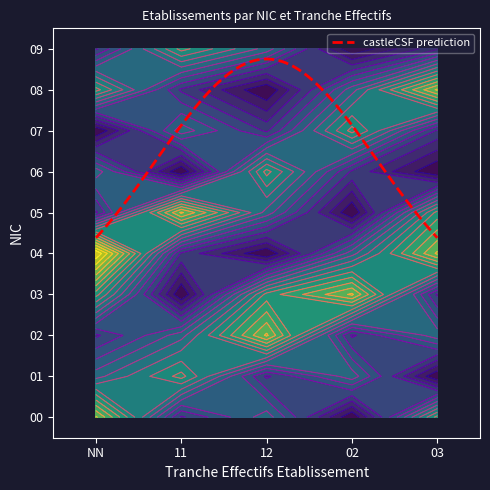

True or false: 03 has a value of 5 at 08.

True